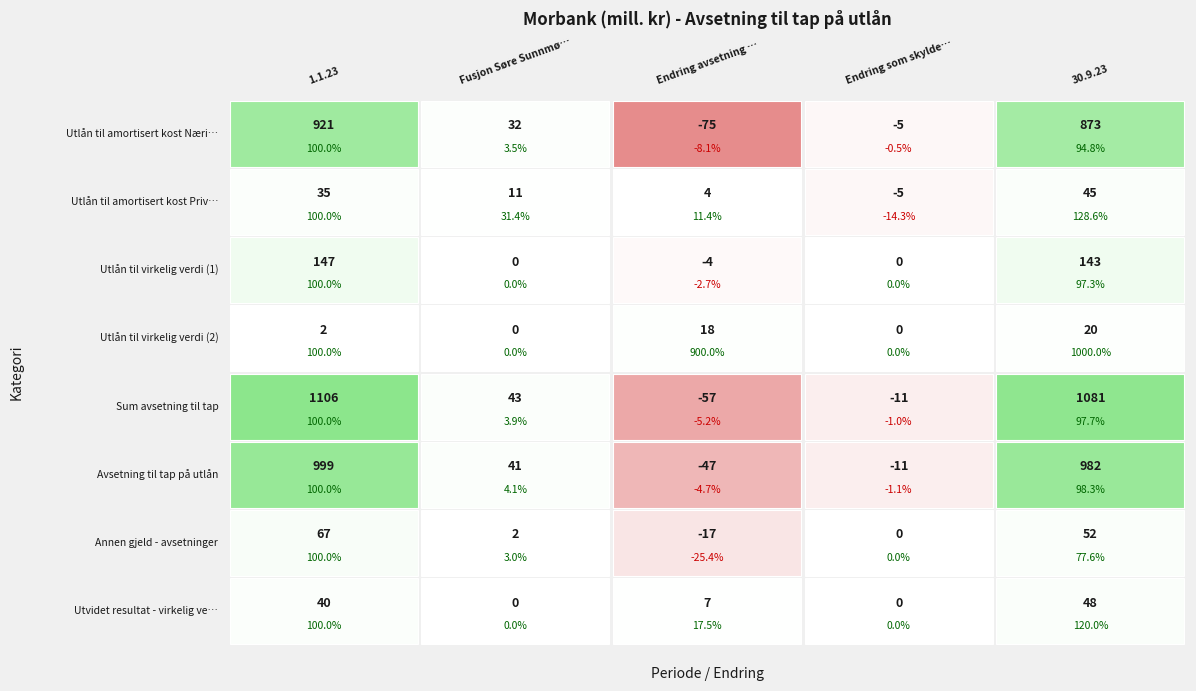

What is the approximate value of Sum avsetning til tap at 4?

1081